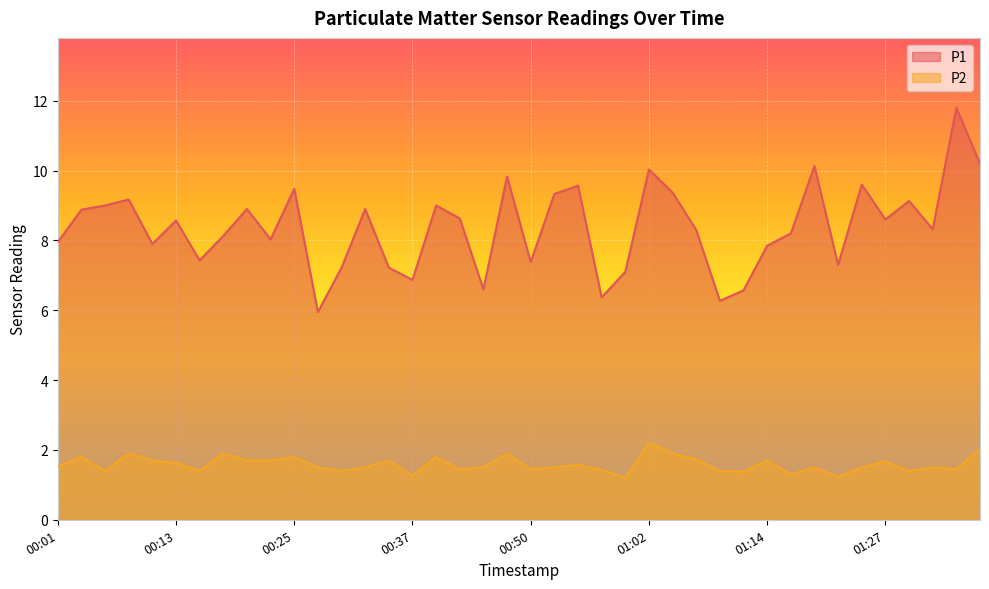

In P2, how many points are higher than both neighbors (excluding endpoints)?

13